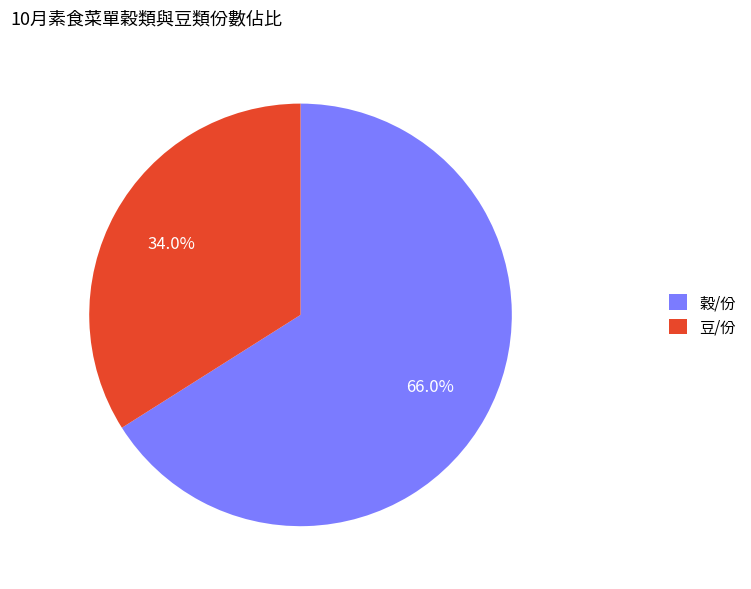

Does any single category account for the majority?

Yes